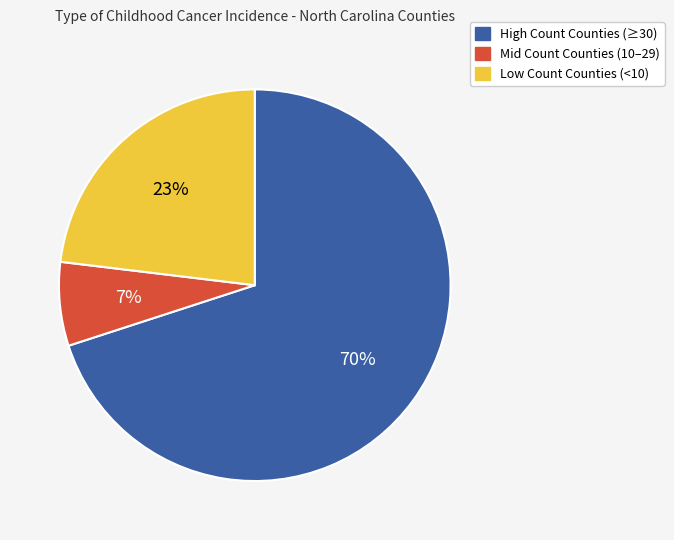

To the nearest percent, what is the average slice percentage?

33%